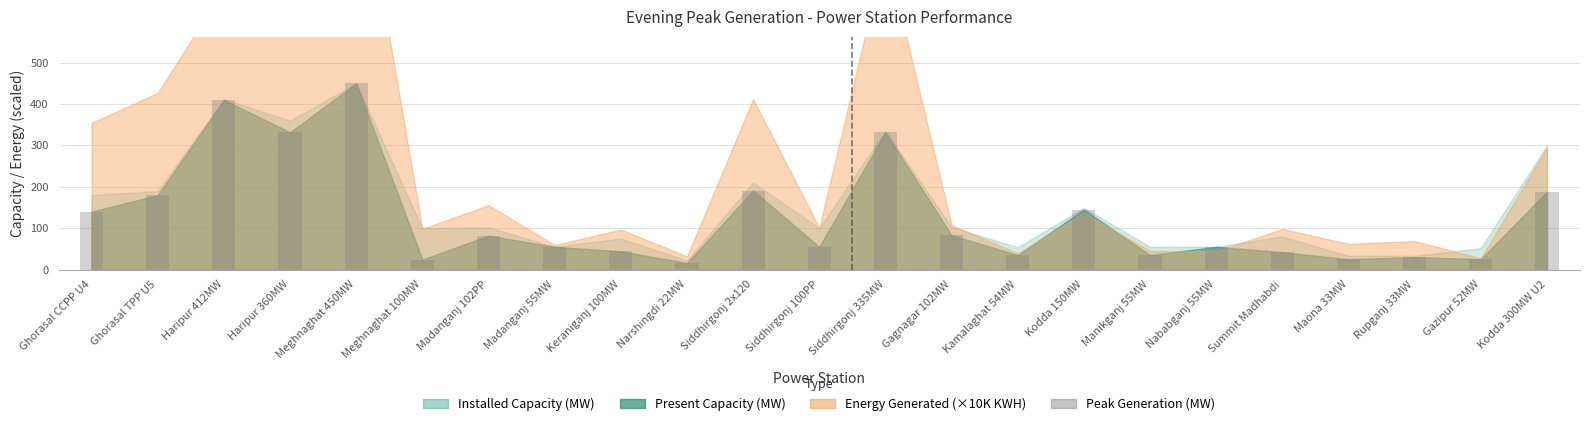

What is the label of the 16th bar from the right?

Madanganj 55MW